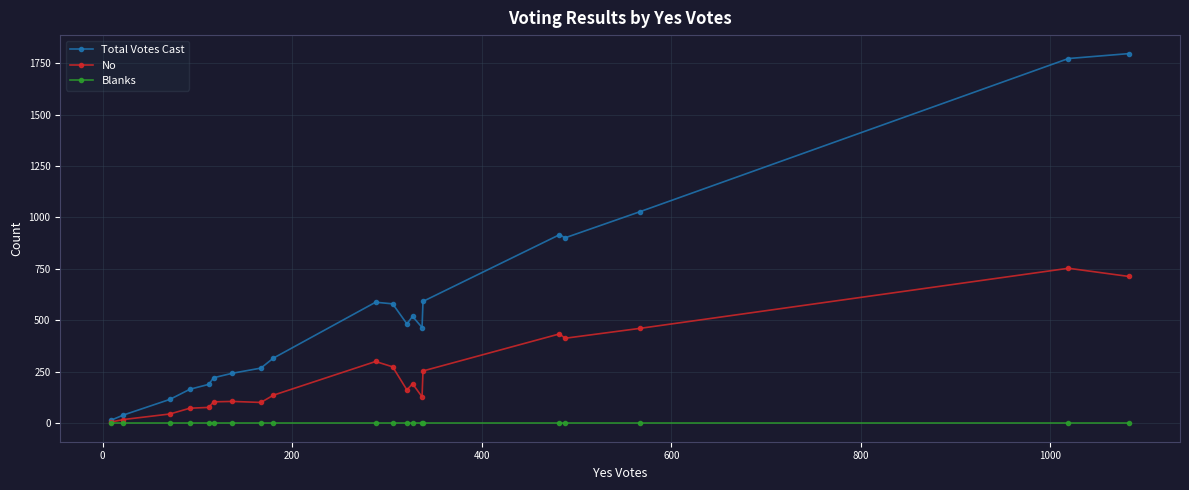

Which series has the widest spread of values?

Total Votes Cast